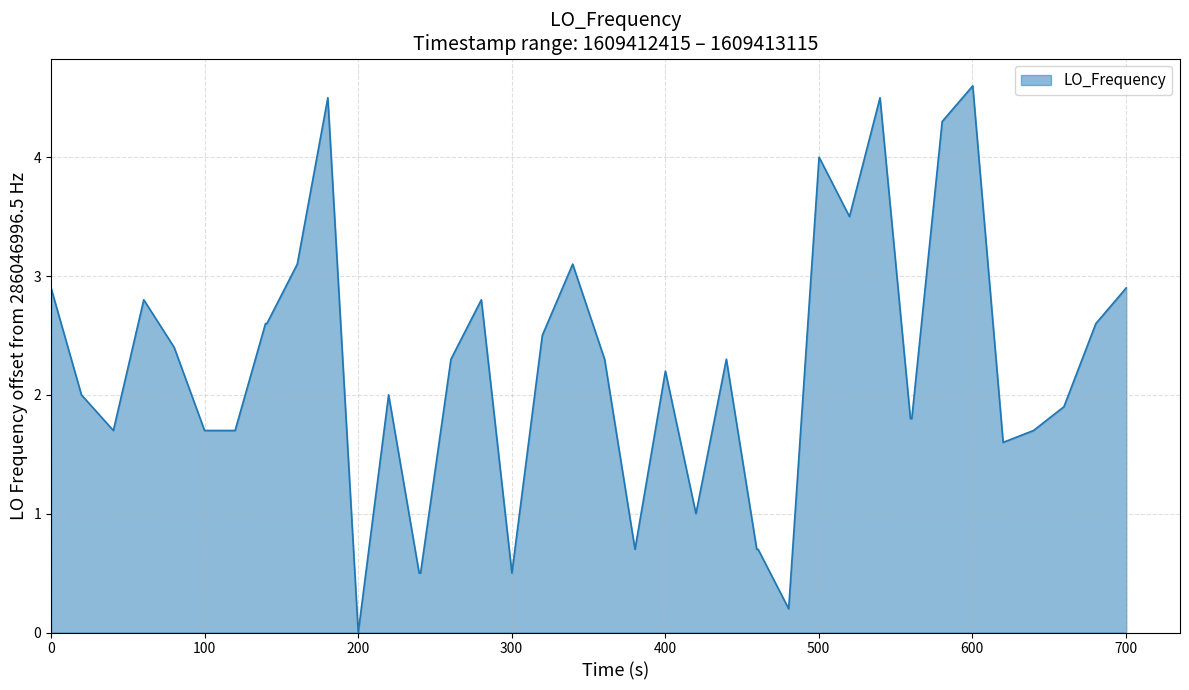

What is the maximum value shown in the chart?

4.6